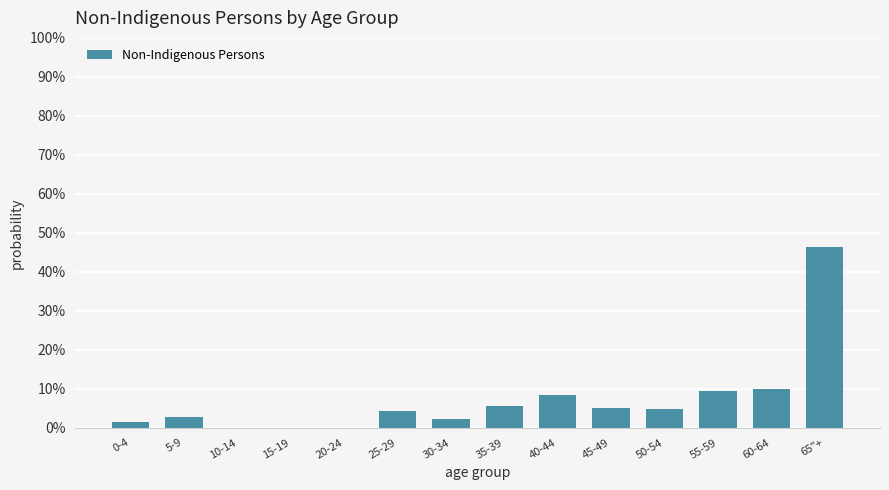

Reading left to right, extract all data points from this chart.

0-4=1.4	5-9=2.8	10-14=0.0	15-19=0.0	20-24=0.0	25-29=4.2	30-34=2.3	35-39=5.6	40-44=8.4	45-49=5.1	50-54=4.7	55-59=9.3	60-64=9.8	65"+=46.3